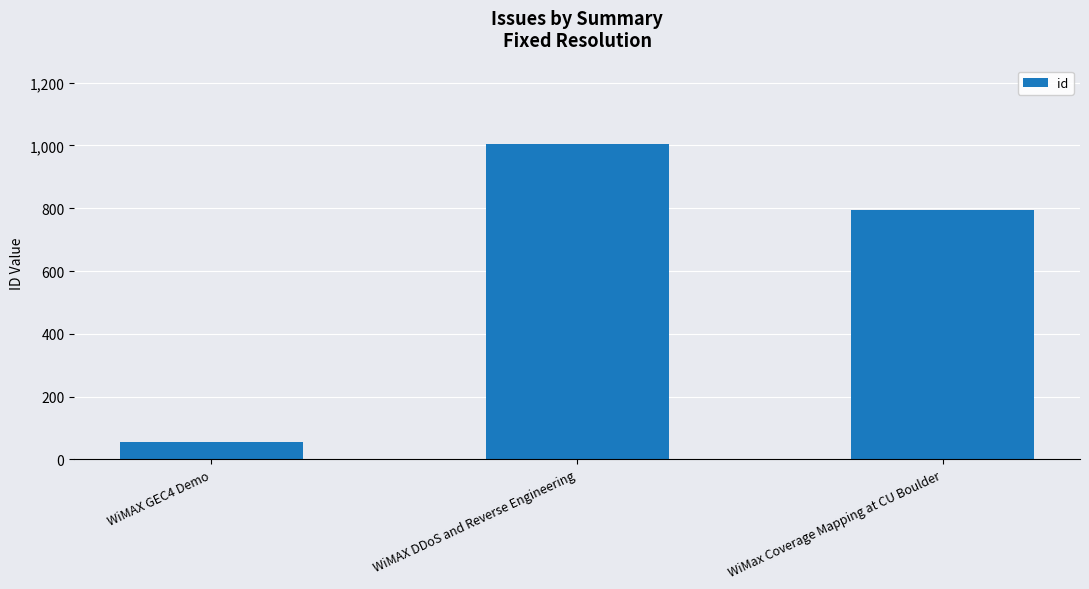

Which label corresponds to the largest value in the chart?

WiMAX DDoS and Reverse Engineering